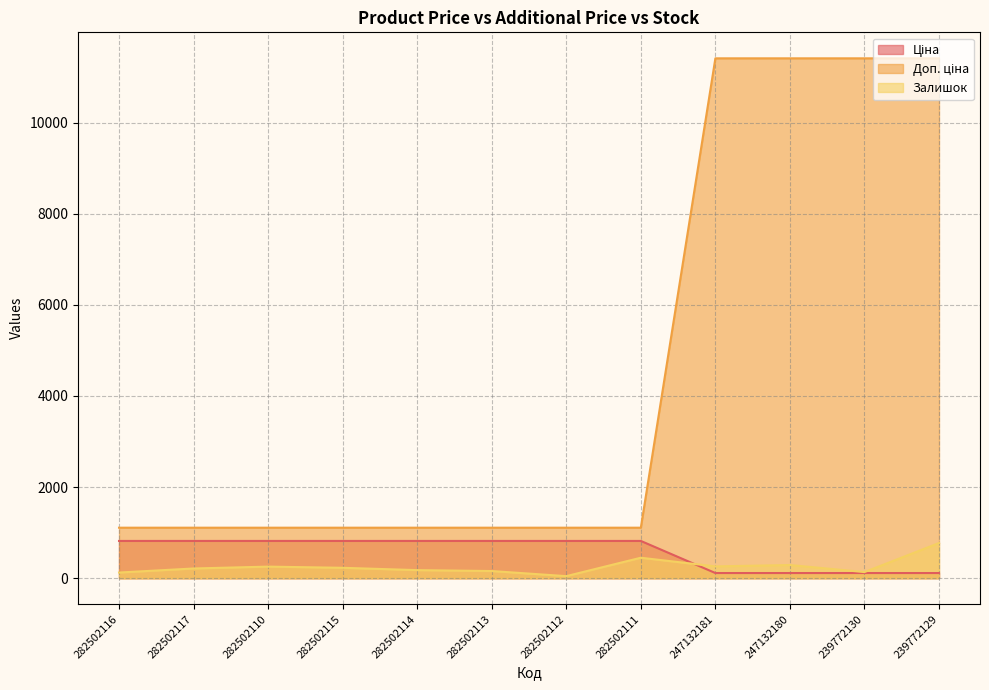

What is the greatest value displayed?

11410.0